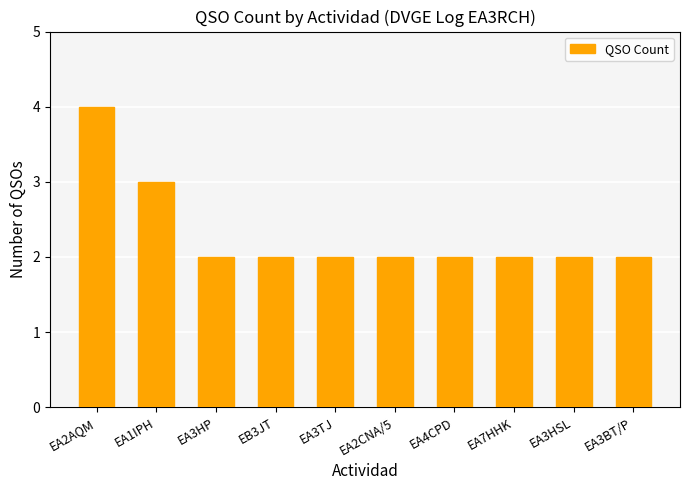

True or false: the data shows 1 at EA2CNA/5.

False